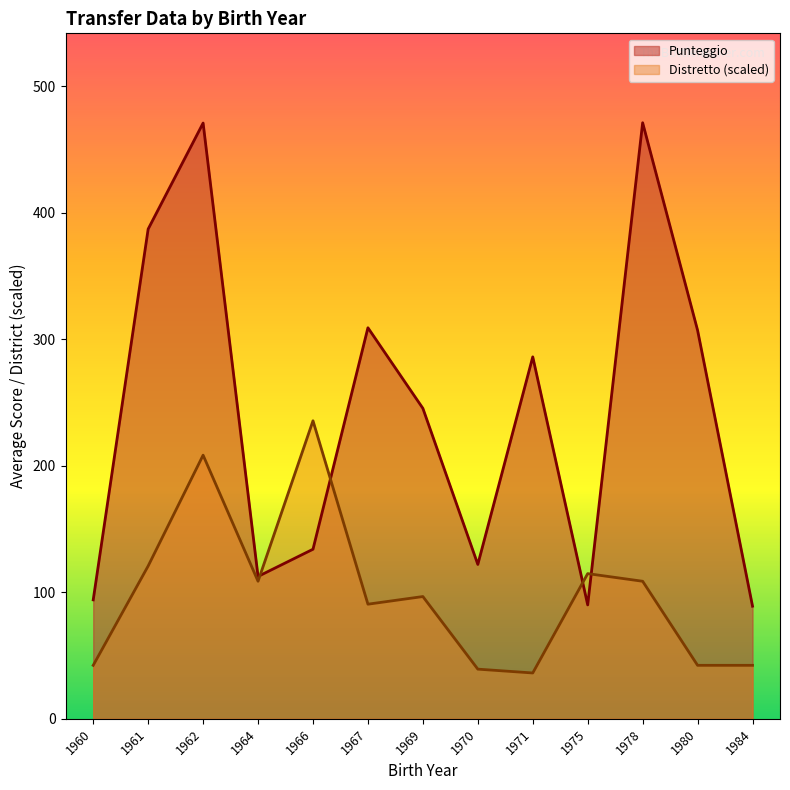

What is the minimum value for Distretto di destinazione?

6